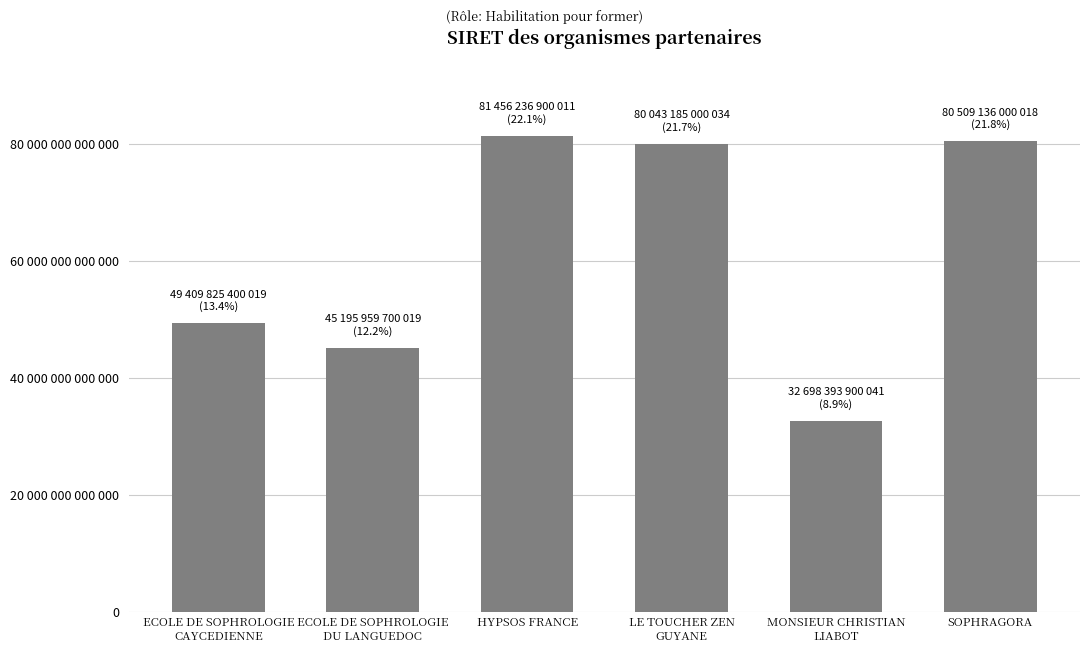

Reading left to right, what are all the values shown in this chart?

ECOLE DE SOPHROLOGIE
CAYCEDIENNE=49409825400019	ECOLE DE SOPHROLOGIE
DU LANGUEDOC=45195959700019	HYPSOS FRANCE=81456236900011	LE TOUCHER ZEN
GUYANE=80043185000034	MONSIEUR CHRISTIAN
LIABOT=32698393900041	SOPHRAGORA=80509136000018